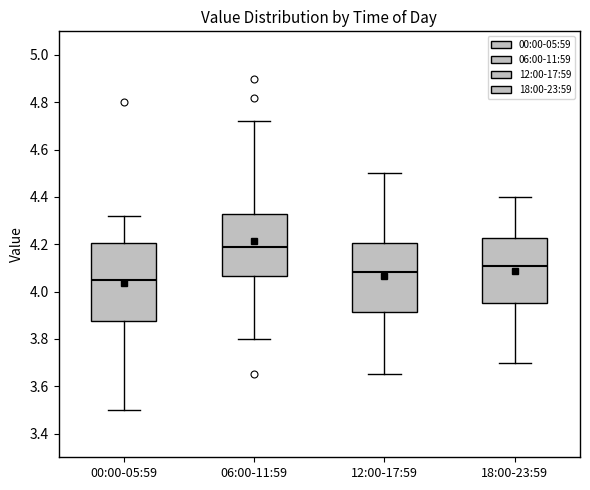

Which box's median line is the lowest?

00:00-05:59